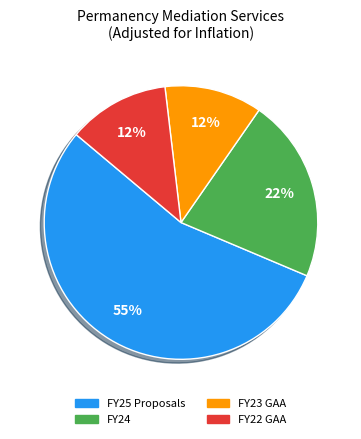

Does any single category account for the majority?

Yes